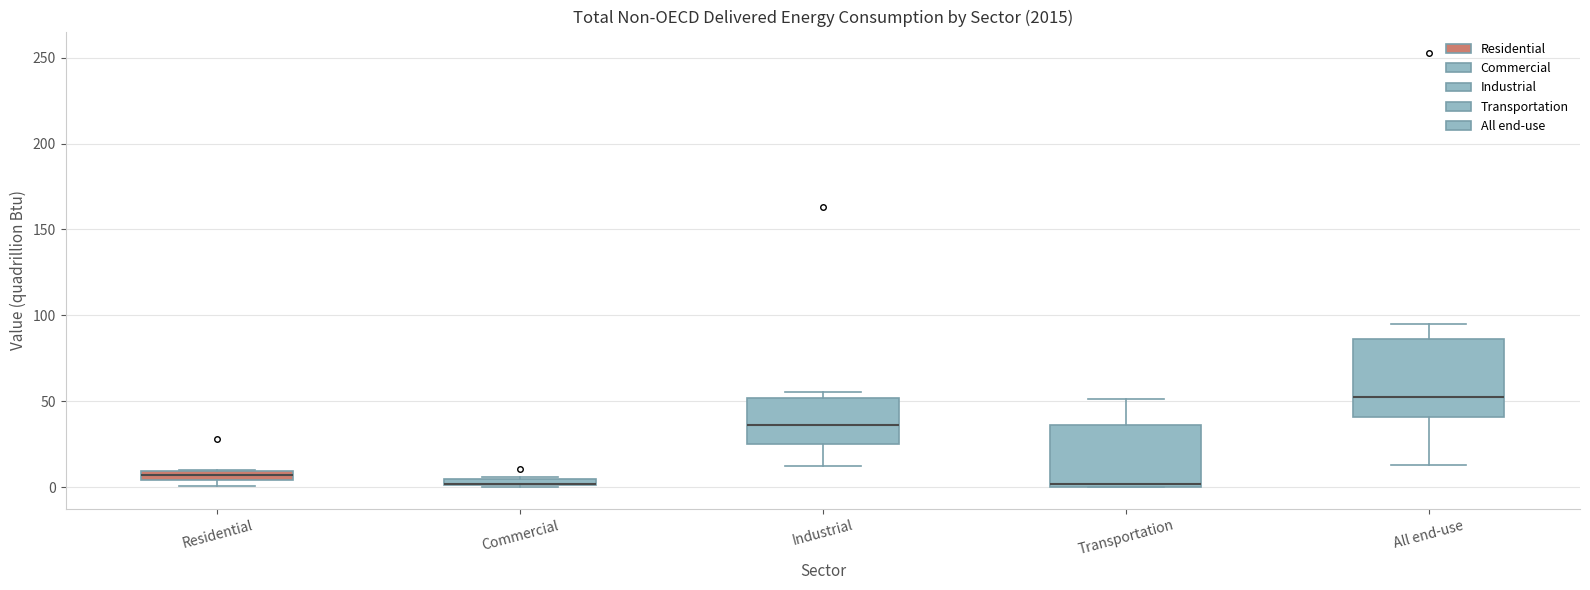

Where is the lower edge of the box for Commercial on the y-axis? The values are not printed on the chart, so give them approximately, as read against the axis.

0